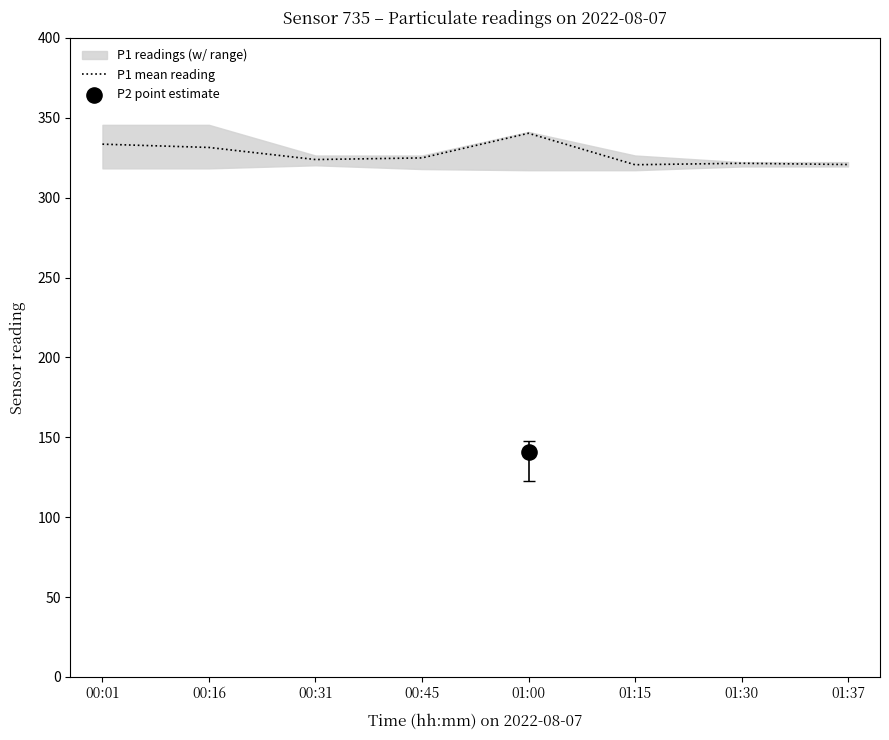

Between 01:00 and 01:15, which is larger?

01:00